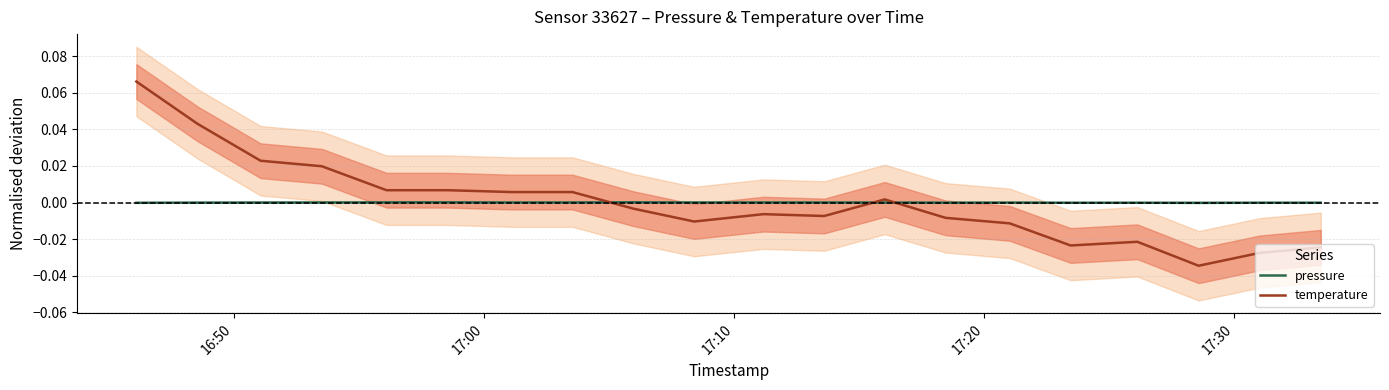

Which series has the largest range (max minus min)?

temperature